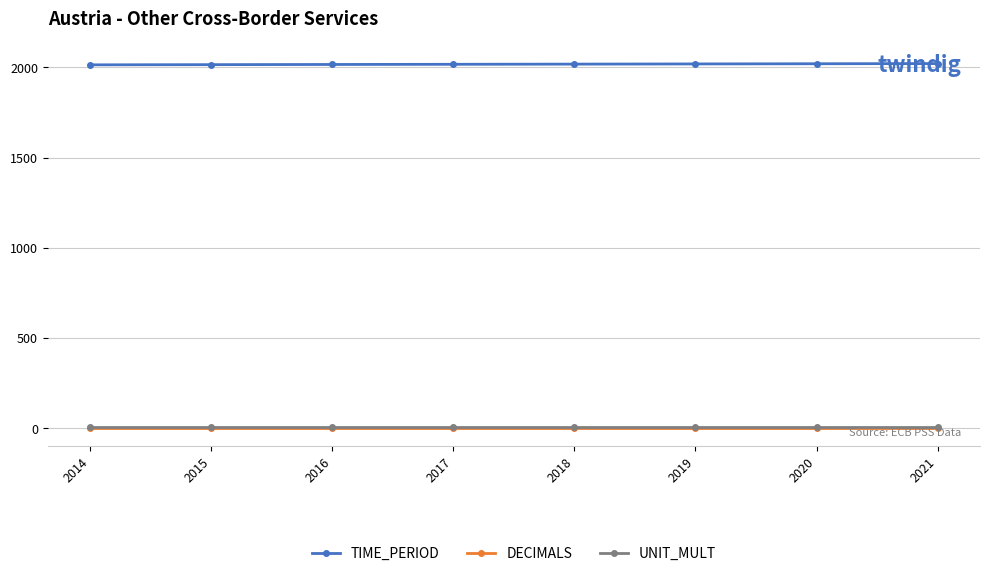

Which series has the largest total across all categories?

TIME_PERIOD